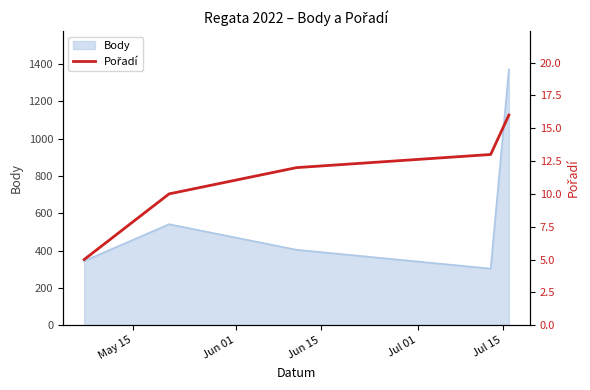

What is the minimum value for Body?

303